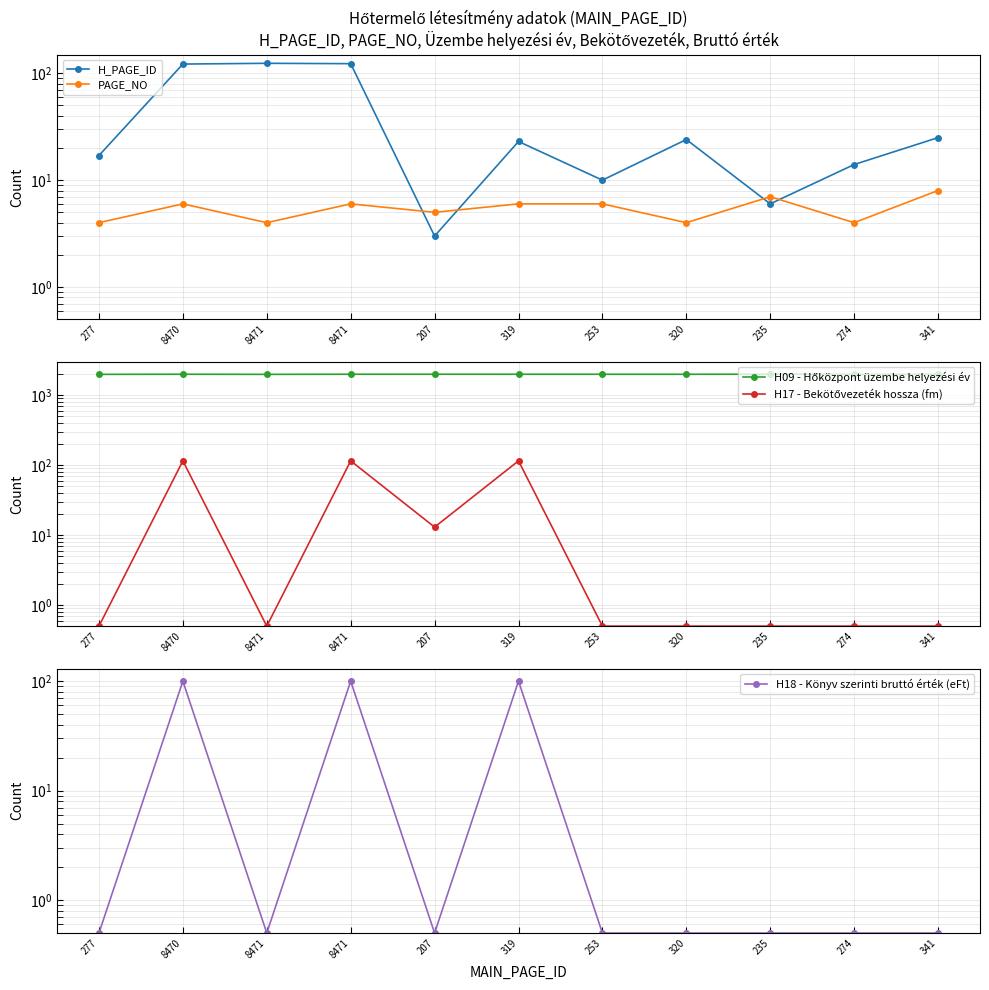

At which category is the sum across all series the highest?

8471